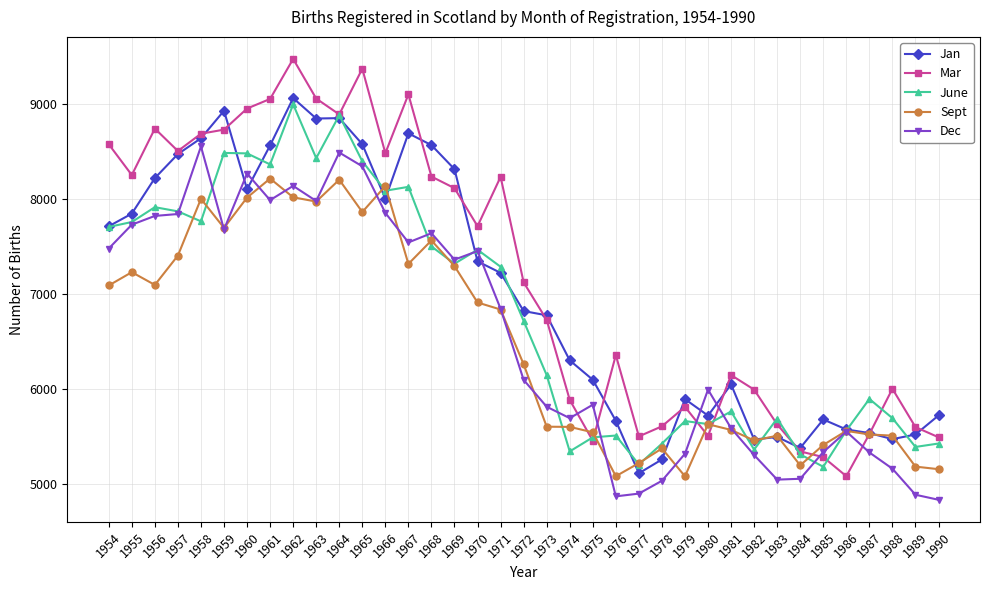

Between which two adjacent categories do Mar and Dec first intersect?

1974 and 1975